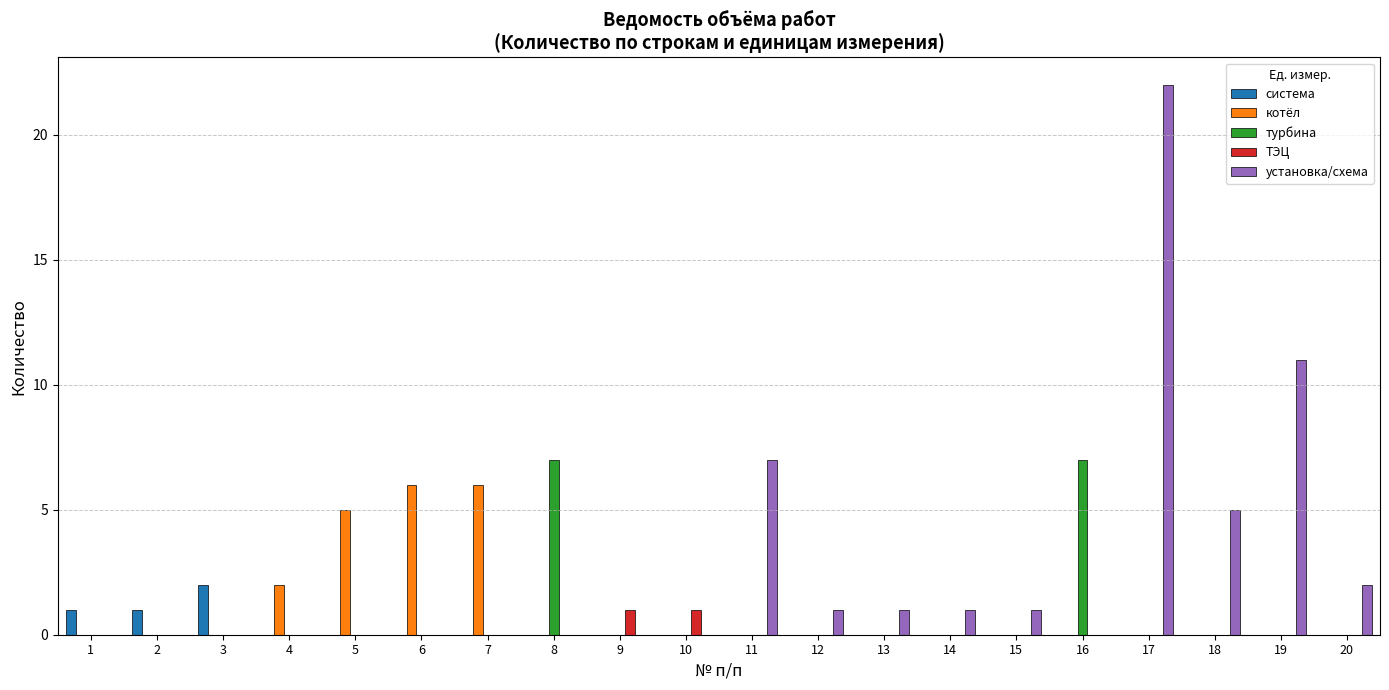

Is the value of установка/схема at 3 greater than the value of котёл at 5?

No